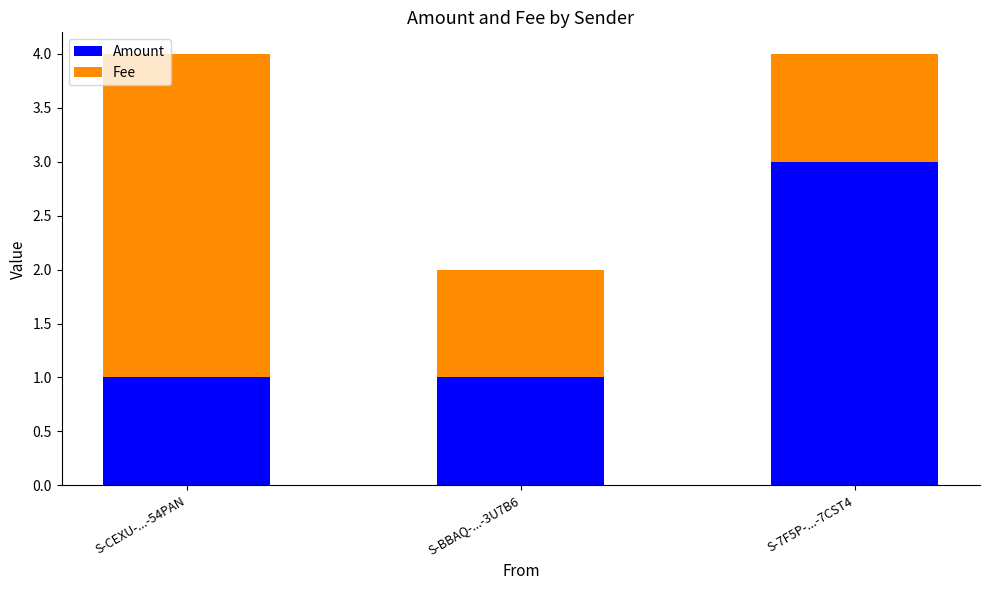

Is it true that Amount equals 1 at S-CEXU-...-54PAN?

True